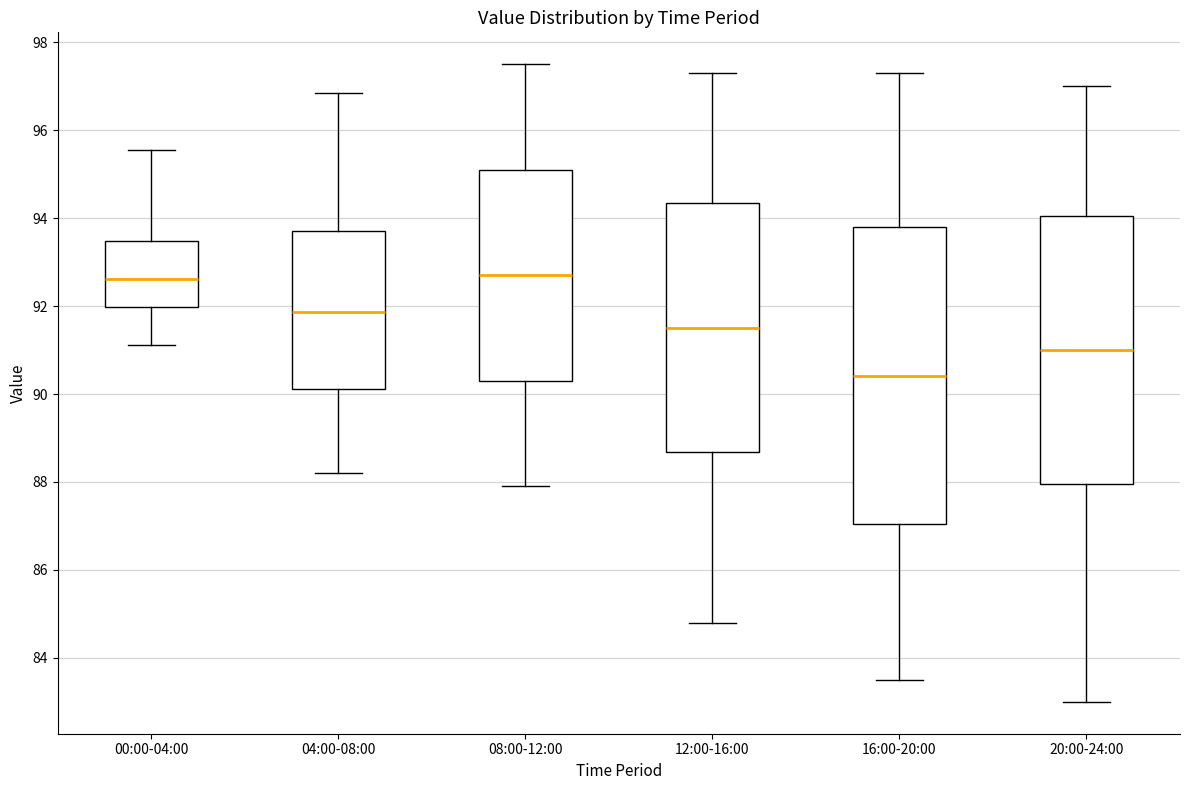

Comparing the boxes themselves (not the whiskers), which one is the tallest?

16:00-20:00